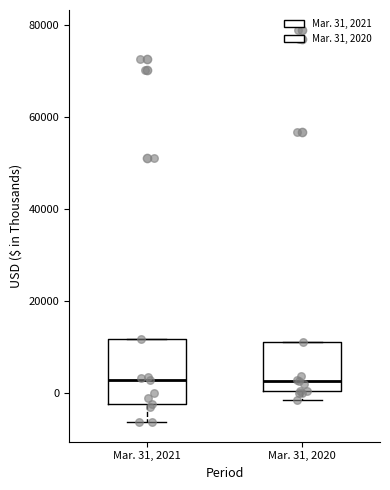

Reading left to right, transcribe this box plot: for each box, give where its median line is, the range the box spans, and where its two whiskers end, as read against the y-axis. The values are not printed on the chart, so give them approximately, as read against the axis.

Mar. 31, 2021: median 2000, box -2000 to 12000, whiskers -6000 to 12000
Mar. 31, 2020: median 2000, box 0 to 12000, whiskers -2000 to 12000